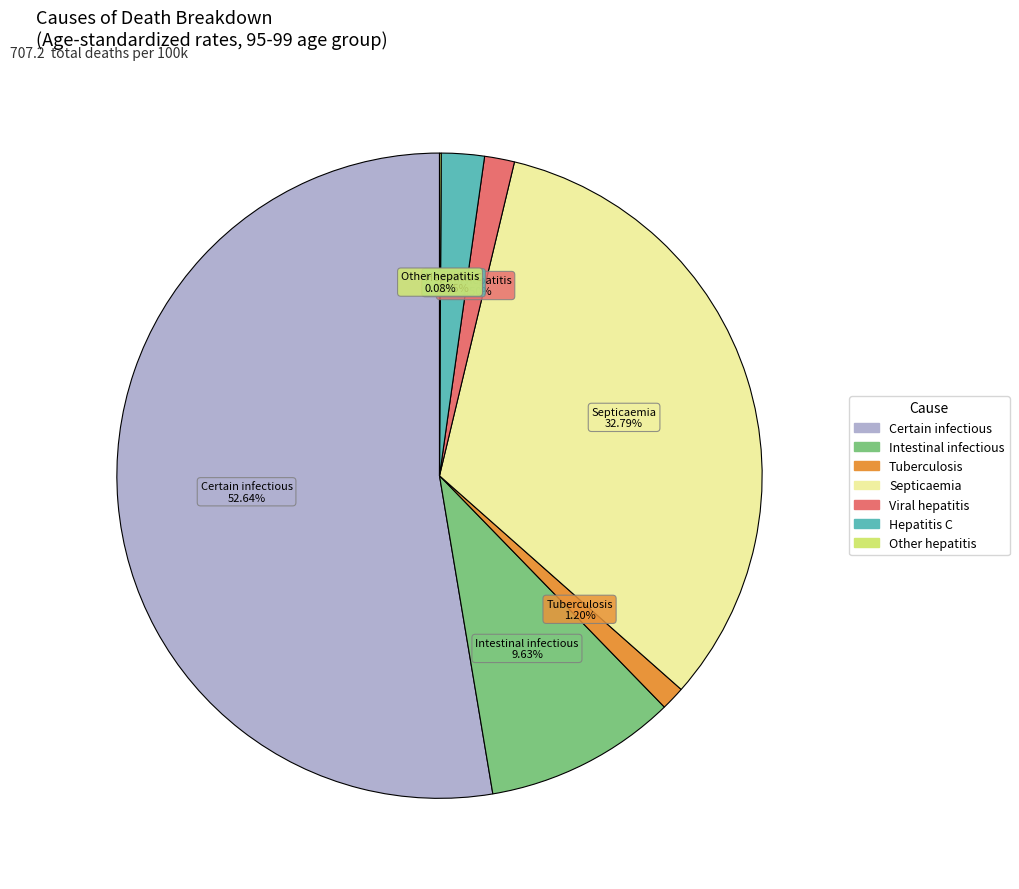

Is there a majority slice in this chart?

Yes